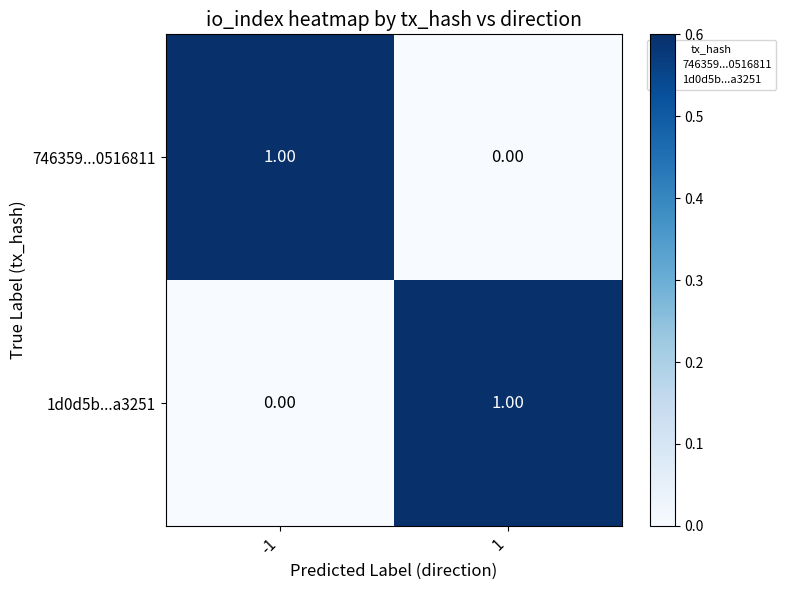

What is the maximum value shown in the chart?

1